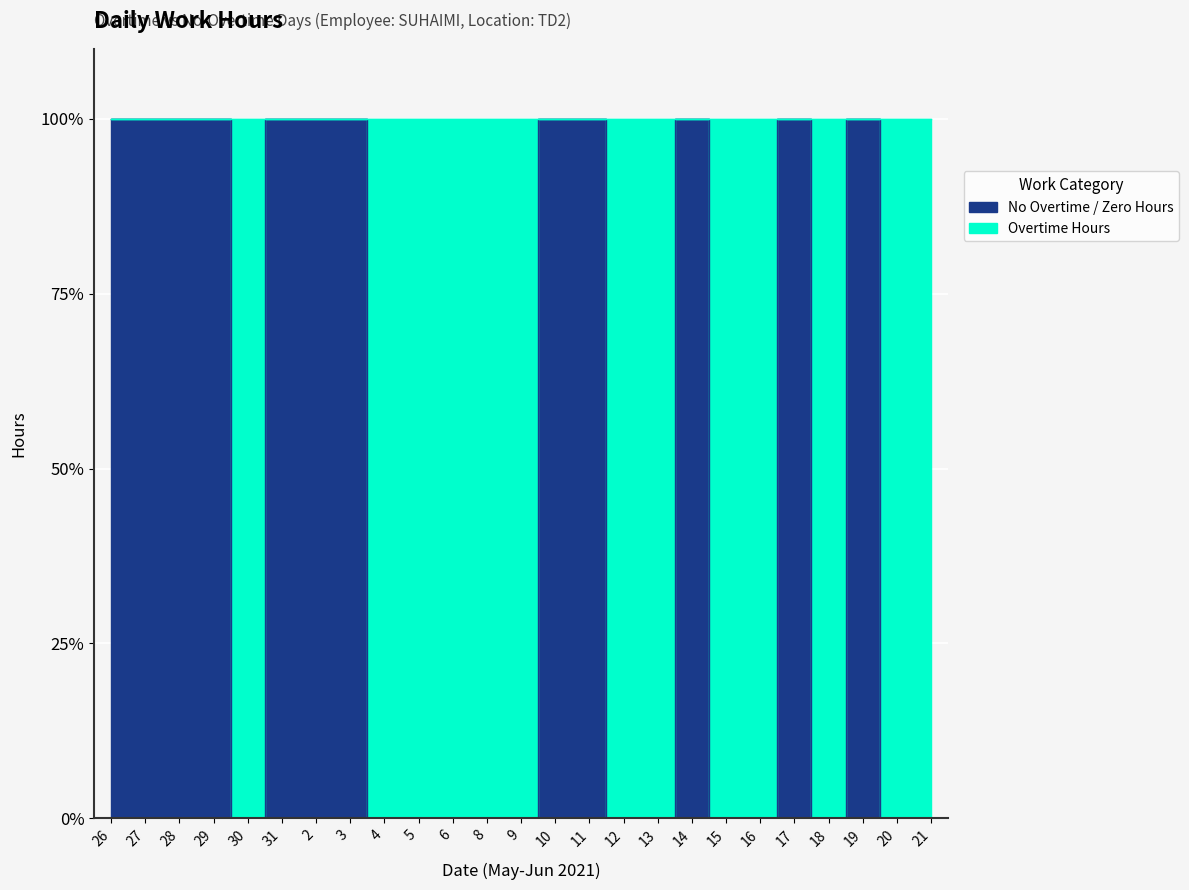

How many values are between 0 and 100?

25